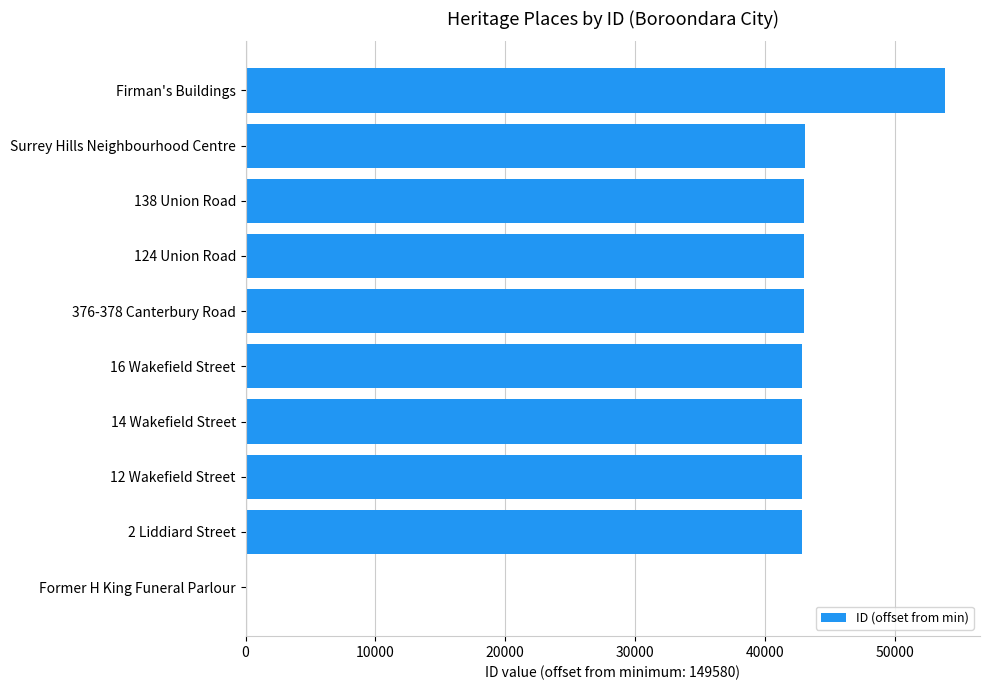

What is the sum of all values?

397485